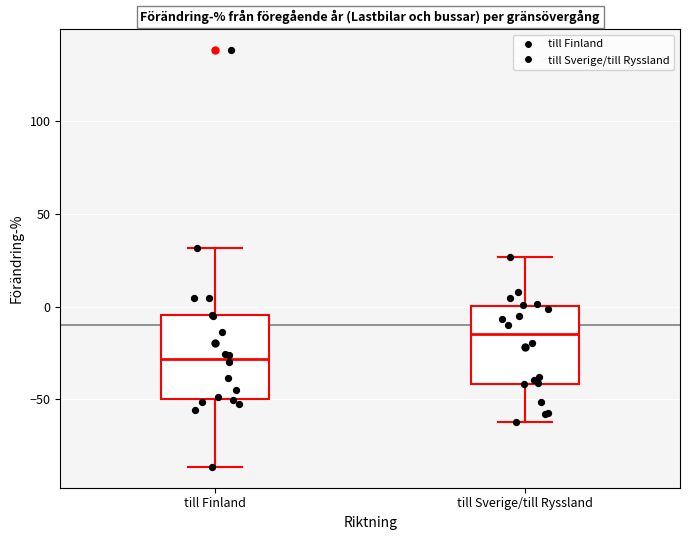

Where is the lower edge of the box for till Sverige/till Ryssland on the y-axis? The values are not printed on the chart, so give them approximately, as read against the axis.

-40